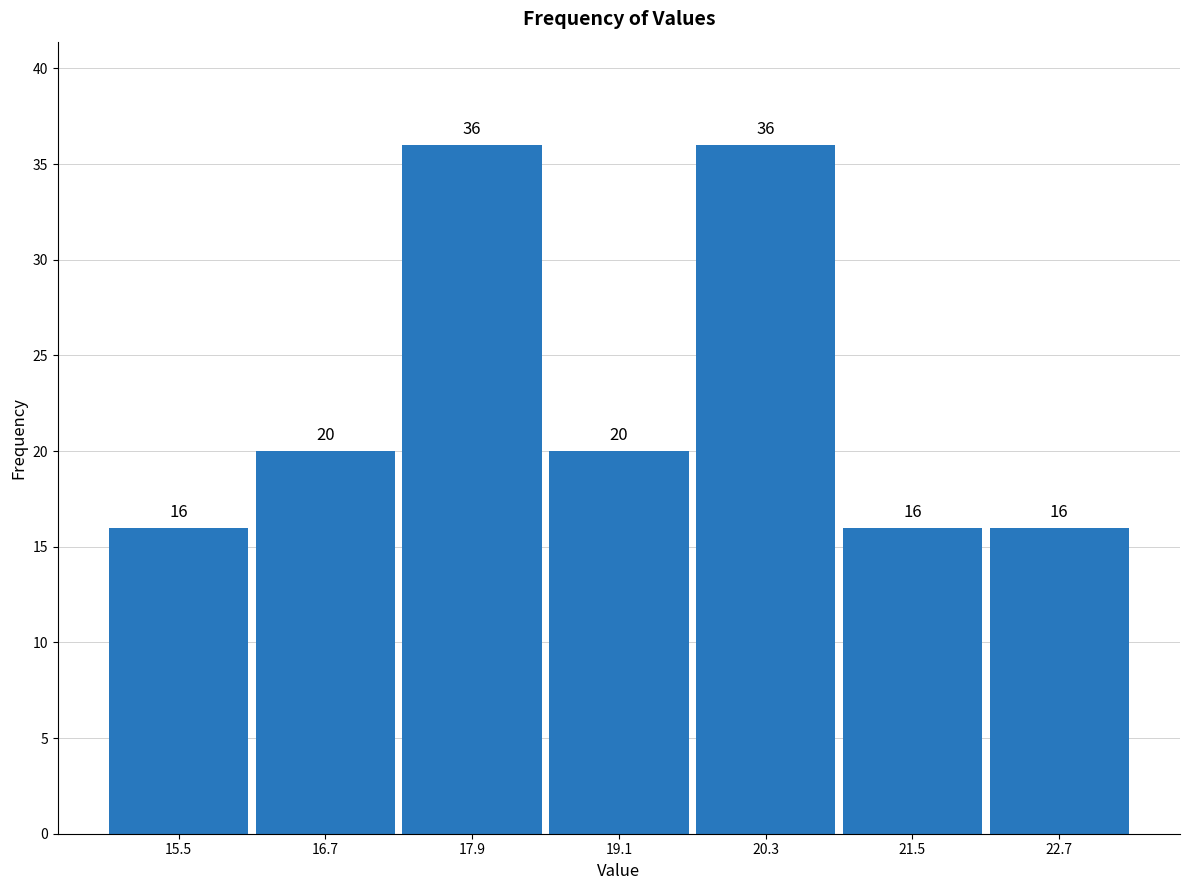

Reading left to right, transcribe this chart: for each bar, give the range it covers on the x-axis and its height. The bar edges are not printed on the chart, so give them approximately, as read against the axis.

14.8 to 16.0: 16
16.0 to 17.2: 20
17.2 to 18.4: 36
18.4 to 19.6: 20
19.6 to 20.8: 36
20.8 to 22.0: 16
22.0 to 23.4: 16